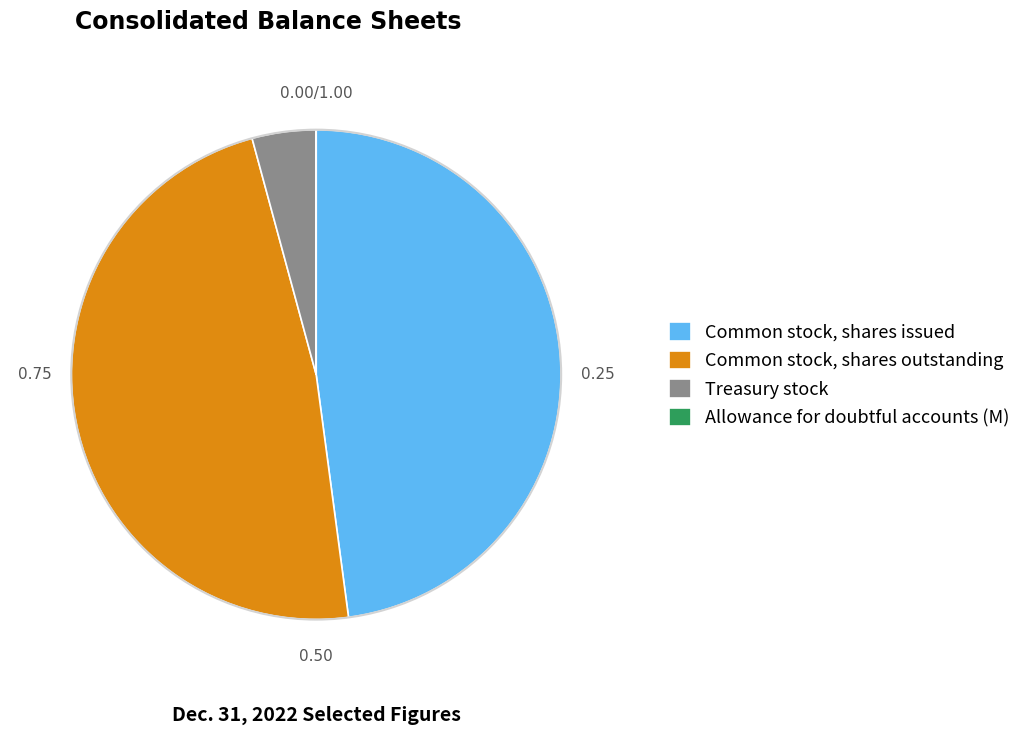

Do Common stock, shares issued and Common stock, shares outstanding together represent more than half of the pie?

Yes